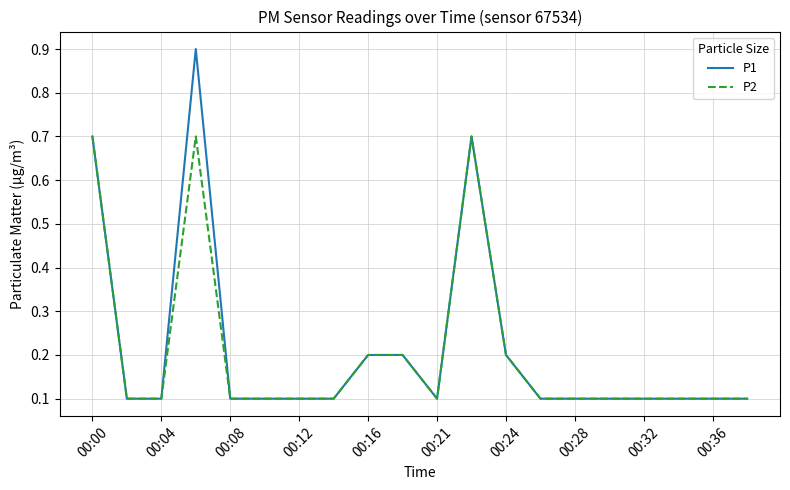

Does the chart have visible grid lines?

Yes